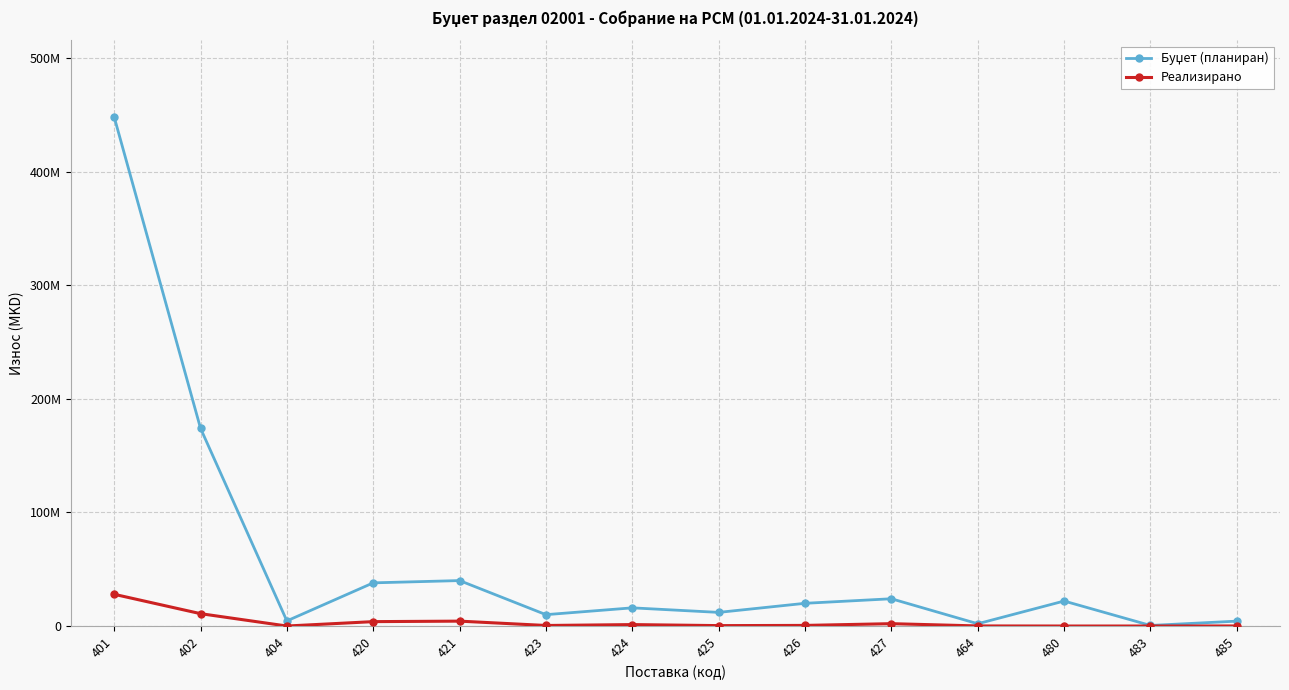

Is this an area chart (filled region under the line)?

No